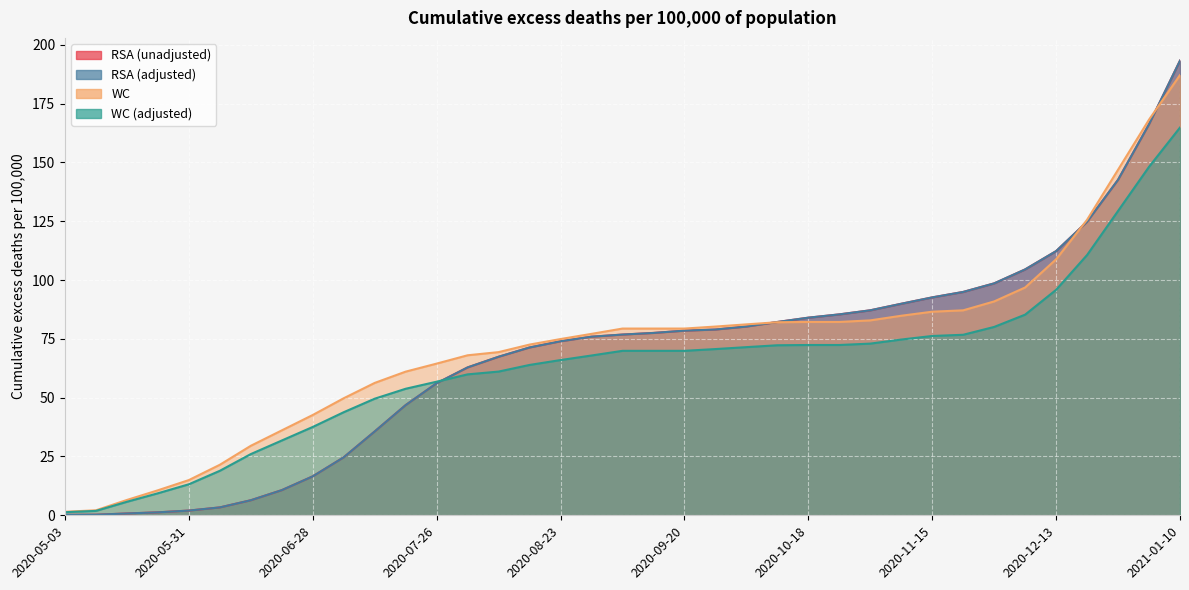

Rank the categories by WC (adjusted) value from highest to lowest.

2021-01-10, 2021-01-03, 2020-12-27, 2020-12-20, 2020-12-13, 2020-12-06, 2020-11-29, 2020-11-22, 2020-11-15, 2020-11-08, 2020-11-01, 2020-10-18, 2020-10-25, 2020-10-11, 2020-10-04, 2020-09-27, 2020-09-06, 2020-09-13, 2020-09-20, 2020-08-30, 2020-08-23, 2020-08-16, 2020-08-09, 2020-08-02, 2020-07-26, 2020-07-19, 2020-07-12, 2020-07-05, 2020-06-28, 2020-06-21, 2020-06-14, 2020-06-07, 2020-05-31, 2020-05-24, 2020-05-17, 2020-05-10, 2020-05-03